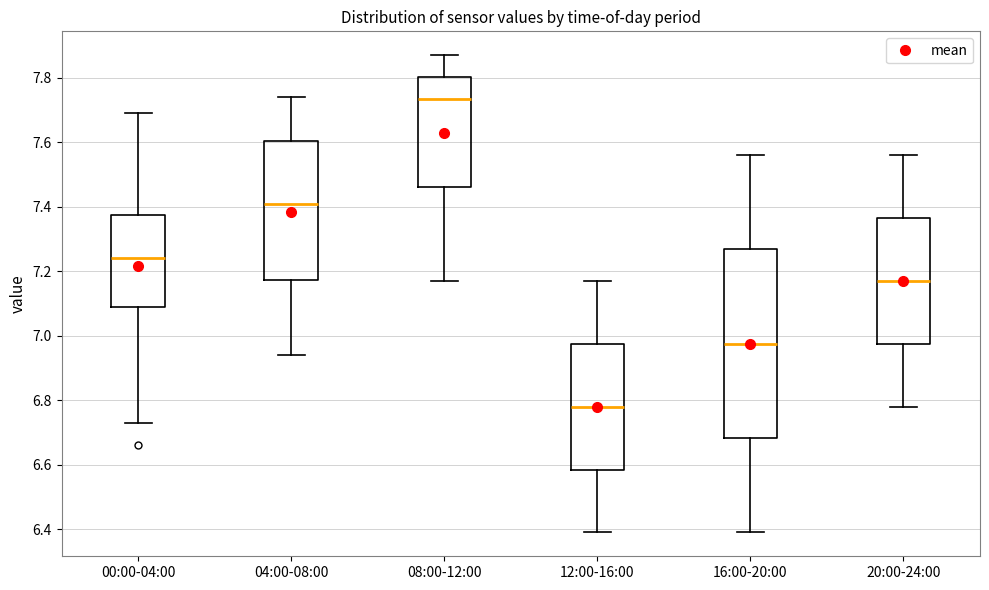

Which box is the tallest, from its lower edge to its upper edge?

16:00-20:00